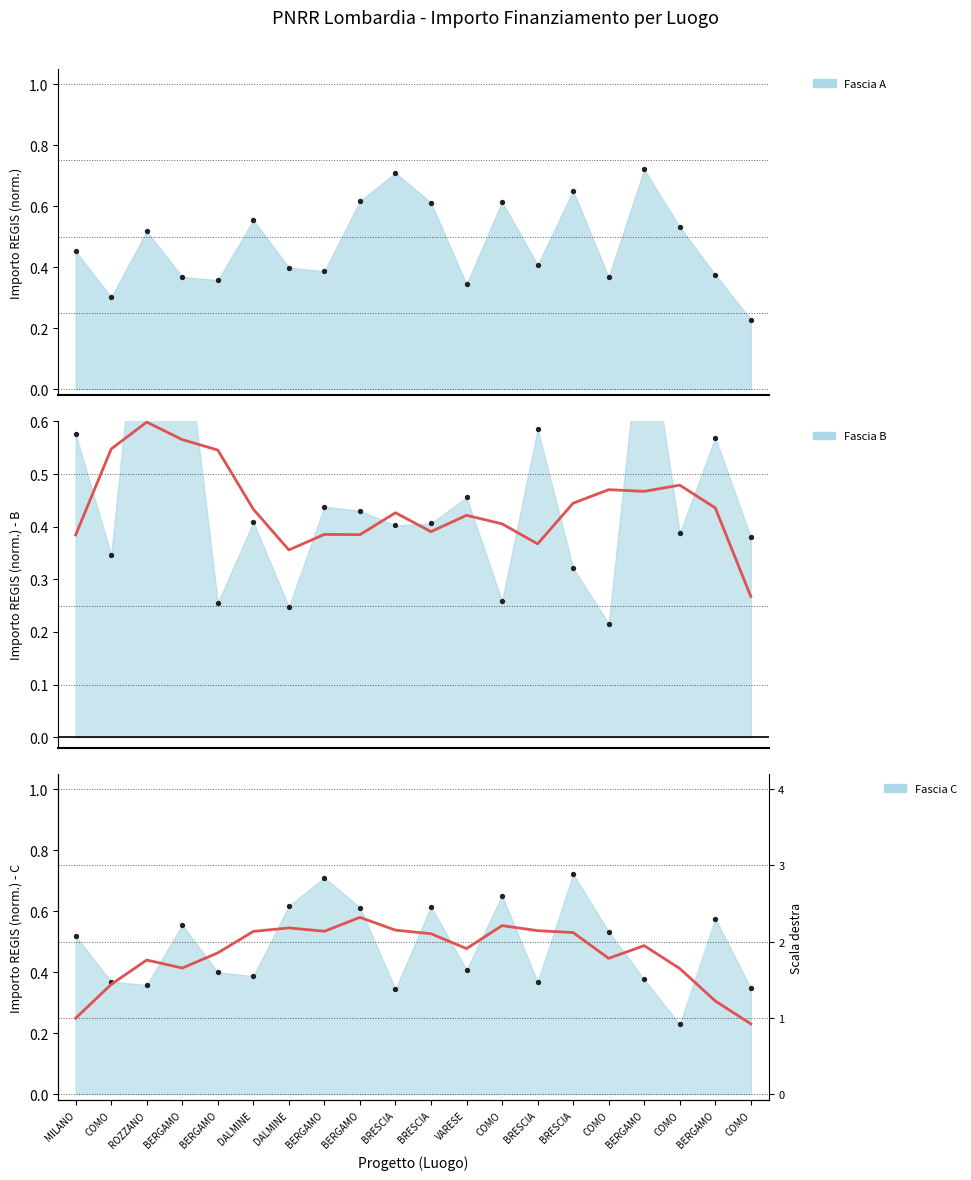

At how many categories does at least one series exceed 0?

20